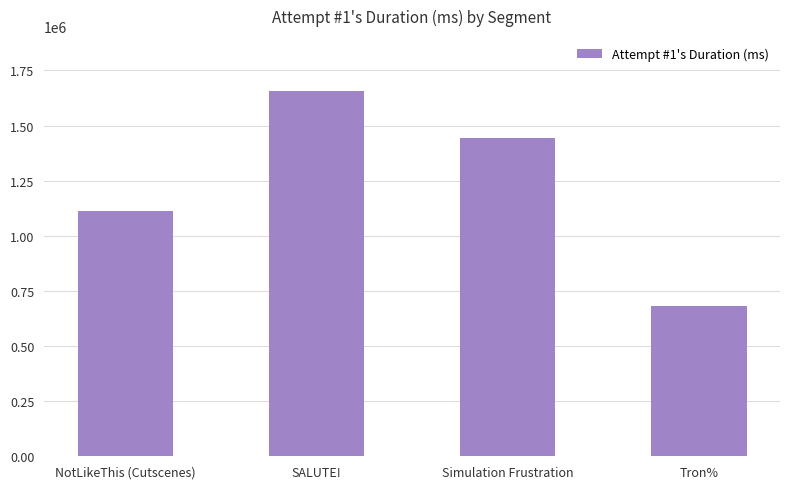

Rank the categories by value from highest to lowest.

SALUTE!, Simulation Frustration, NotLikeThis (Cutscenes), Tron%